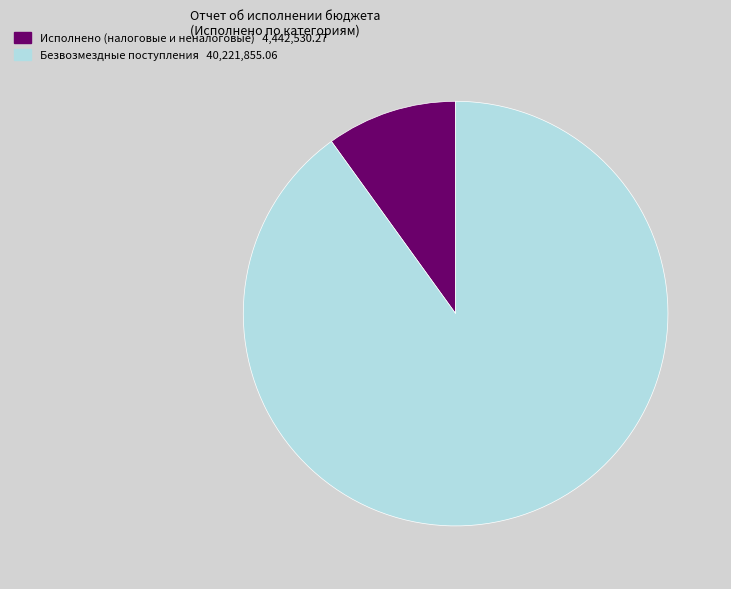

Does any single category account for the majority?

Yes